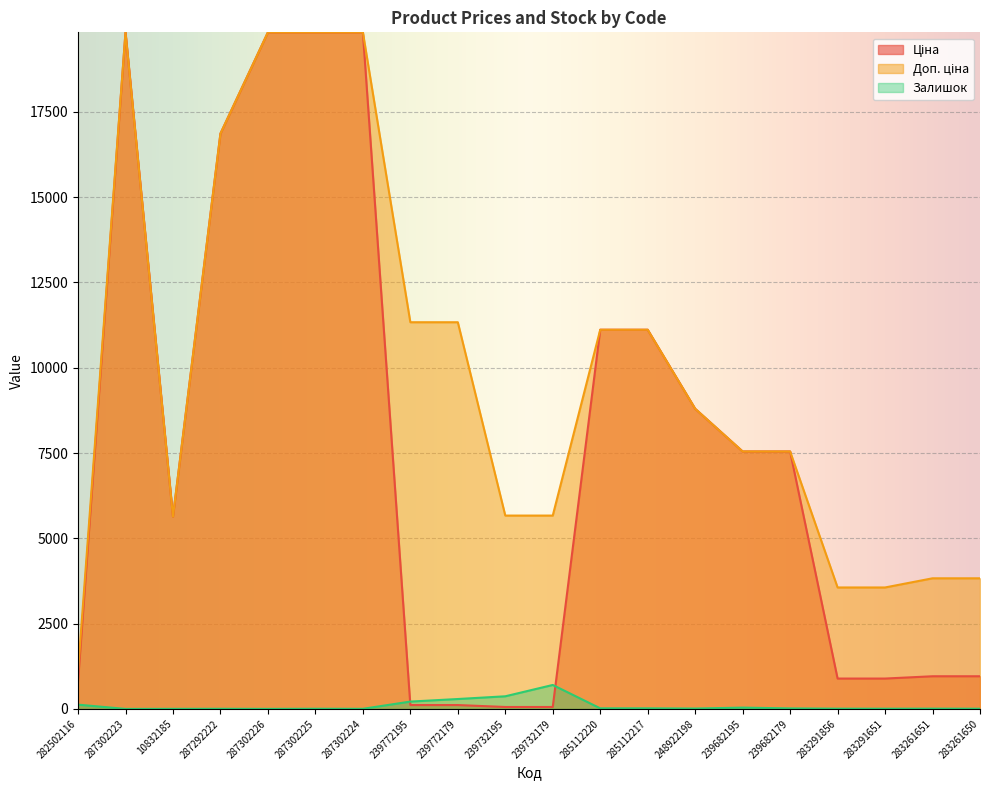

How many lines are shown in the chart?

3